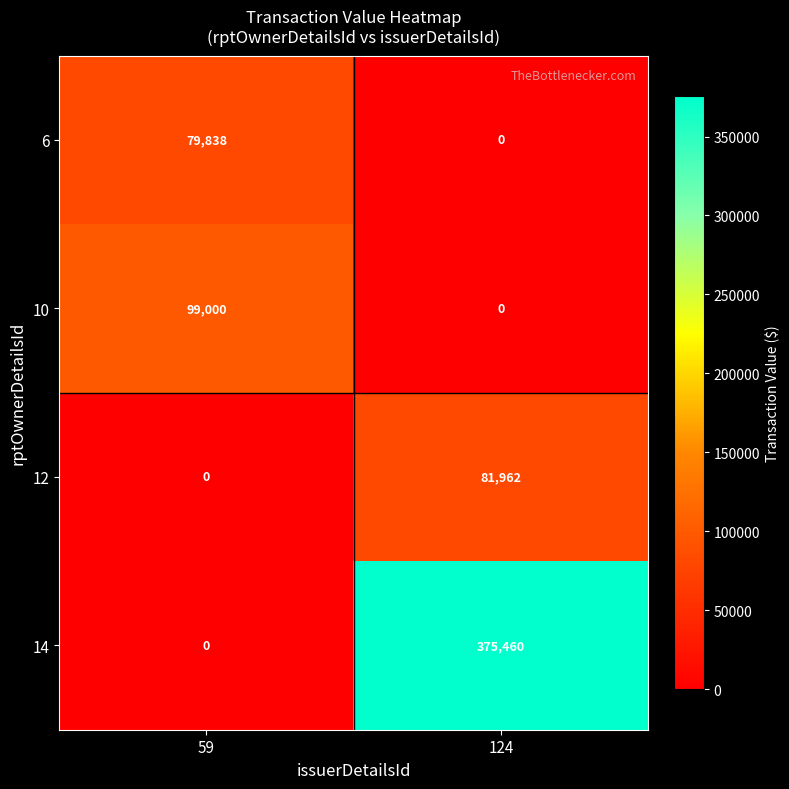

Reading left to right, list all the values displayed in this chart.

6: 79838	0
10: 99000	0
12: 0	81962
14: 0	375460